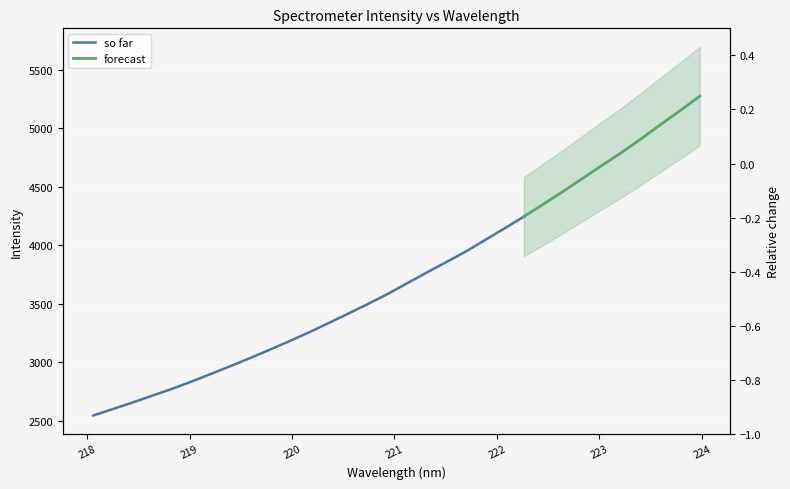

What is the change in value from 219.7801 to 223.0264?

+0.6